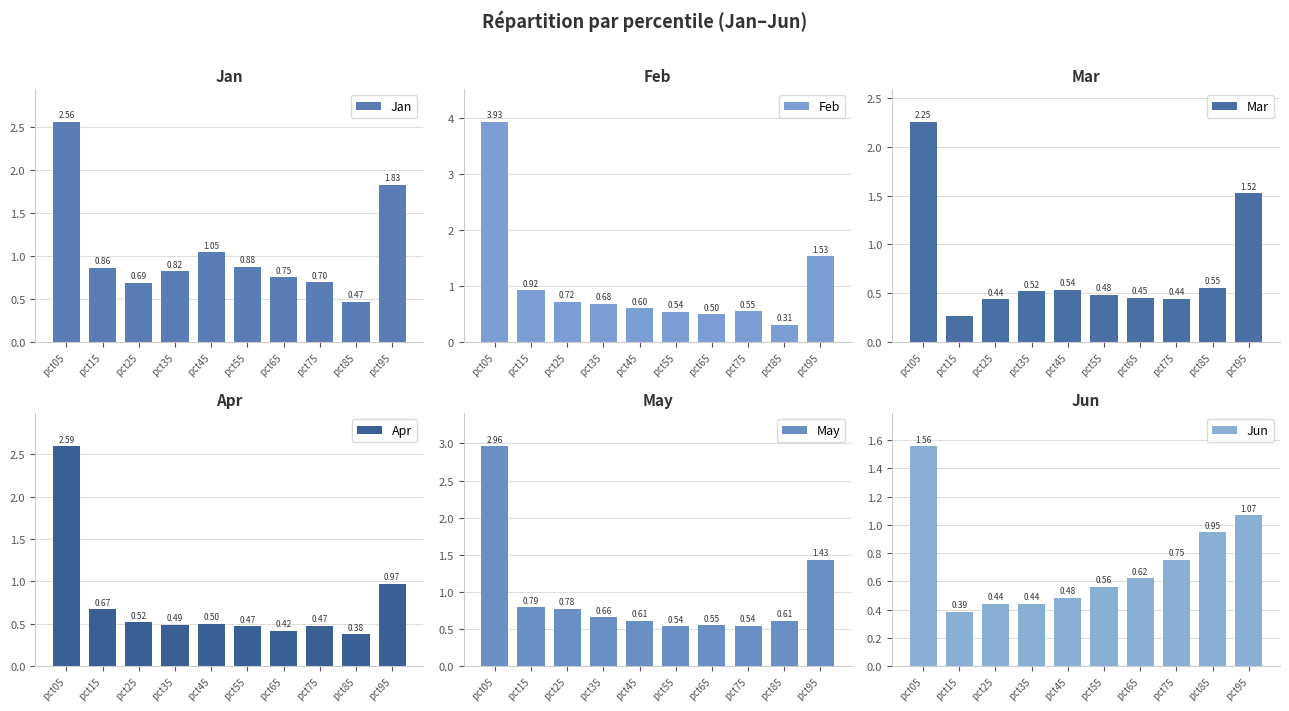

At which label does May reach its peak?

pct05